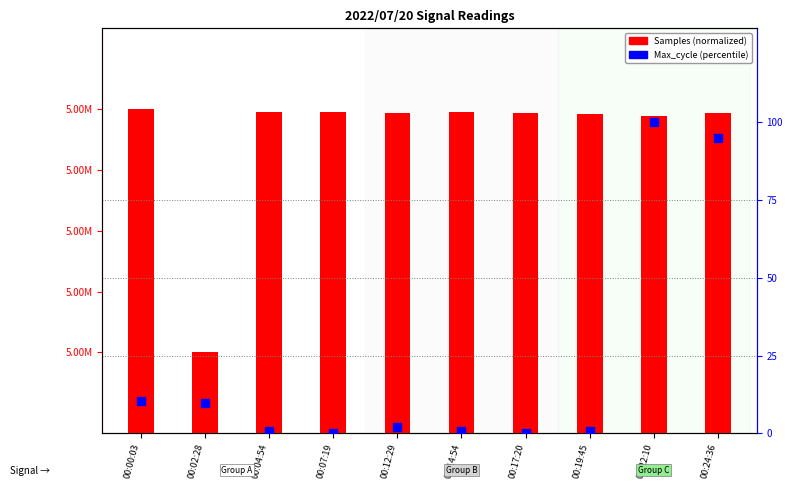

Which series has the widest spread of Y values?

Max_cycle (scaled)